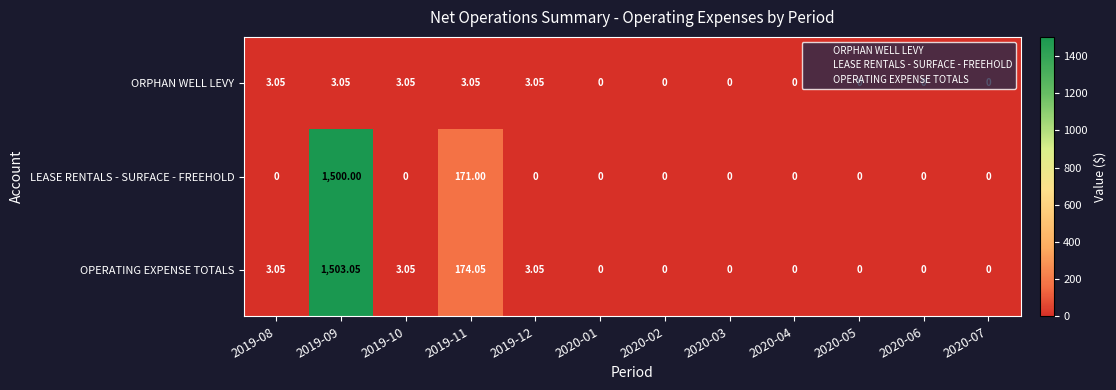

At which category is the sum across all series the highest?

2019-09